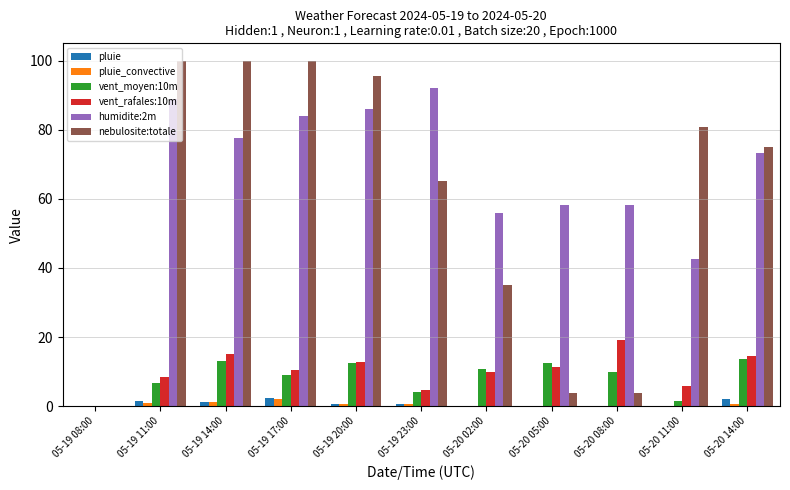

What is the total value across all series at 05-20 14:00?

179.1